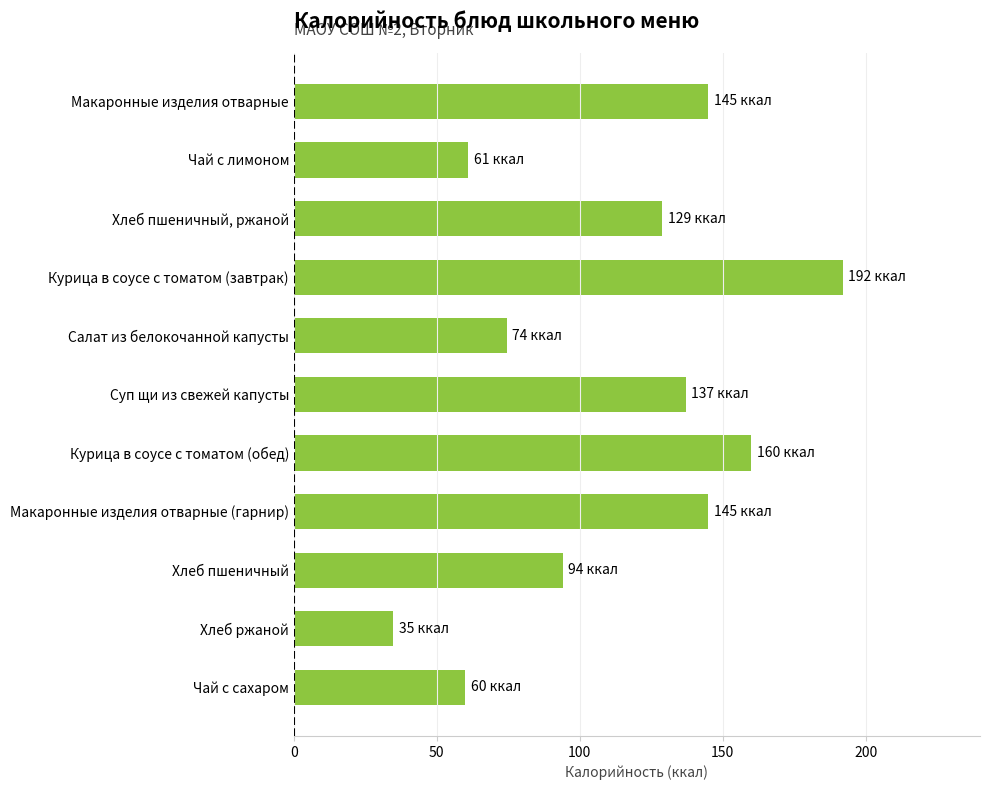

True or false: the data shows 56.0 at Хлеб пшеничный, ржаной.

False